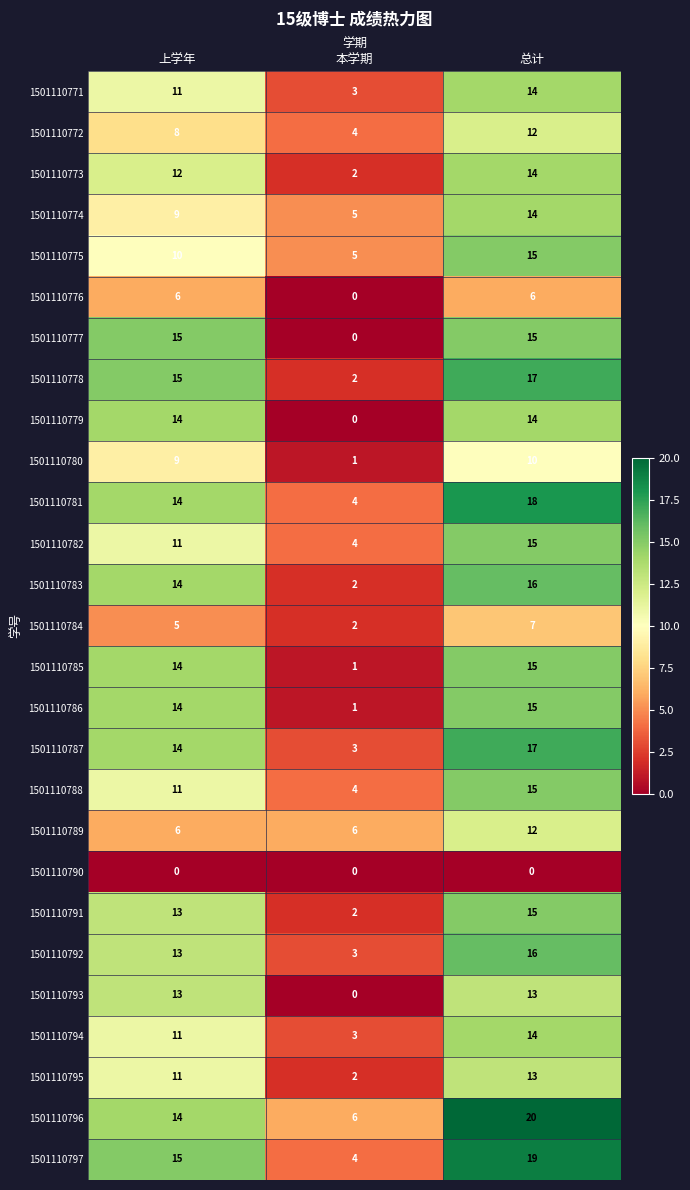

At which label does 1501110797 reach its peak?

总计